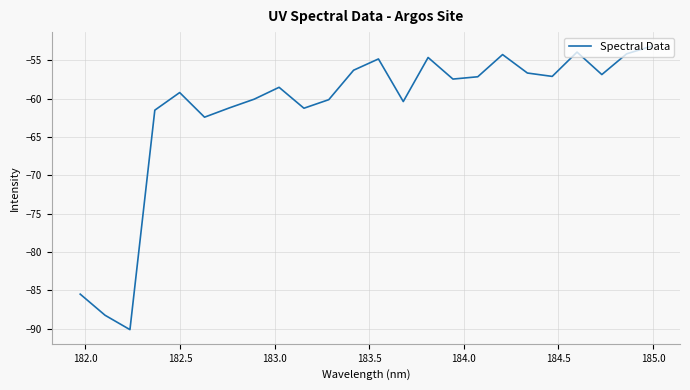

What is the maximum value shown in the chart?

-53.2